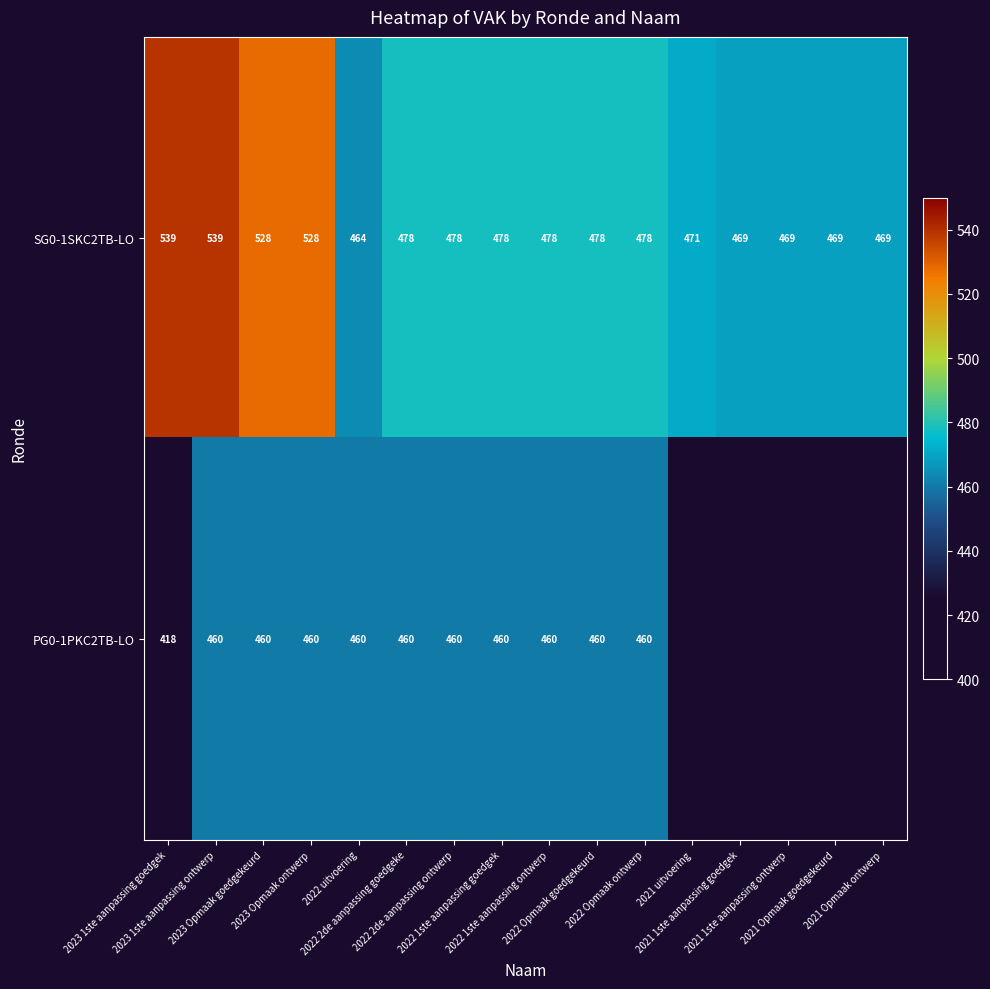

What is the difference between the second highest and second lowest values in the SG0-1SKC2TB-LO series?

70